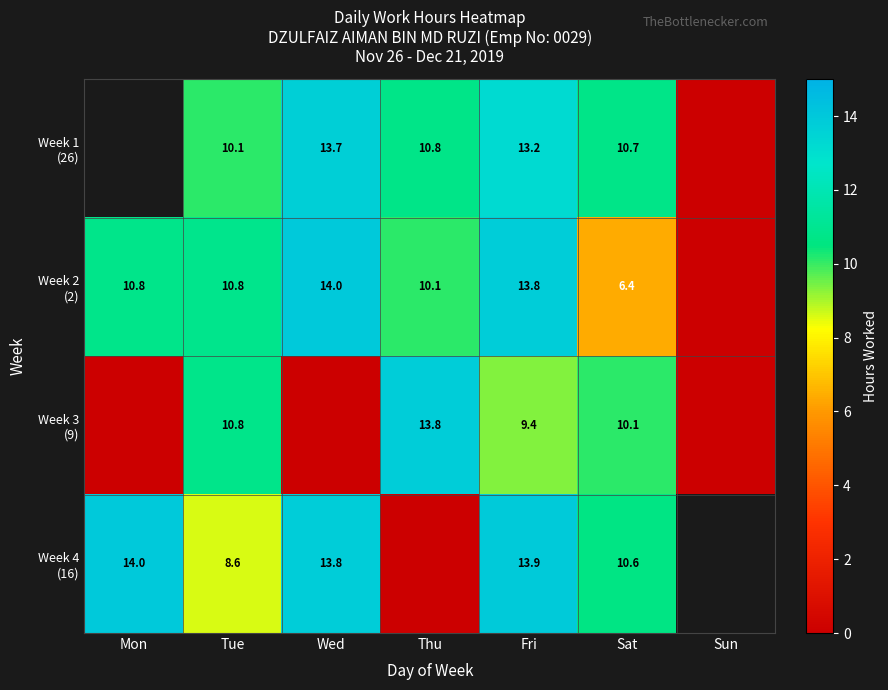

What is the spread (max minus min) of values at Sat?

4.3